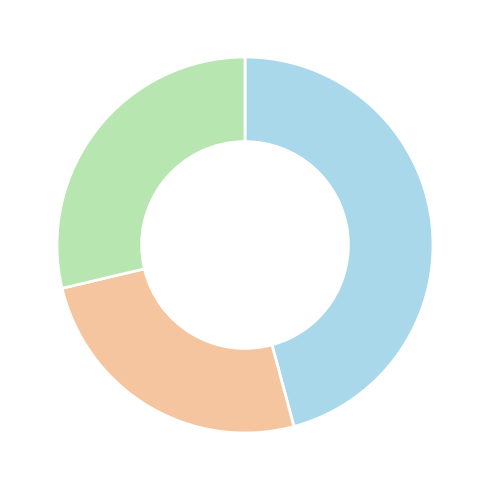

Is there a majority slice in this chart?

No